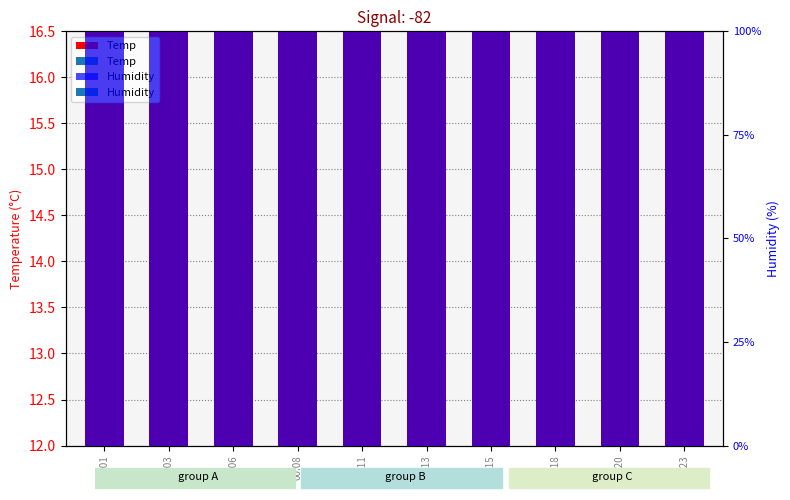

What is the sum of all Temp values?

137.7